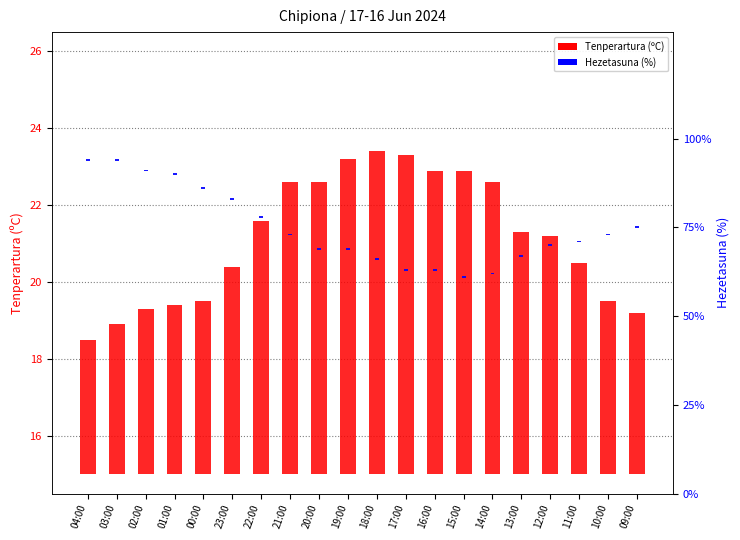

Is it true that Hezetasuna (%) equals 0.5 at 22:00?

True